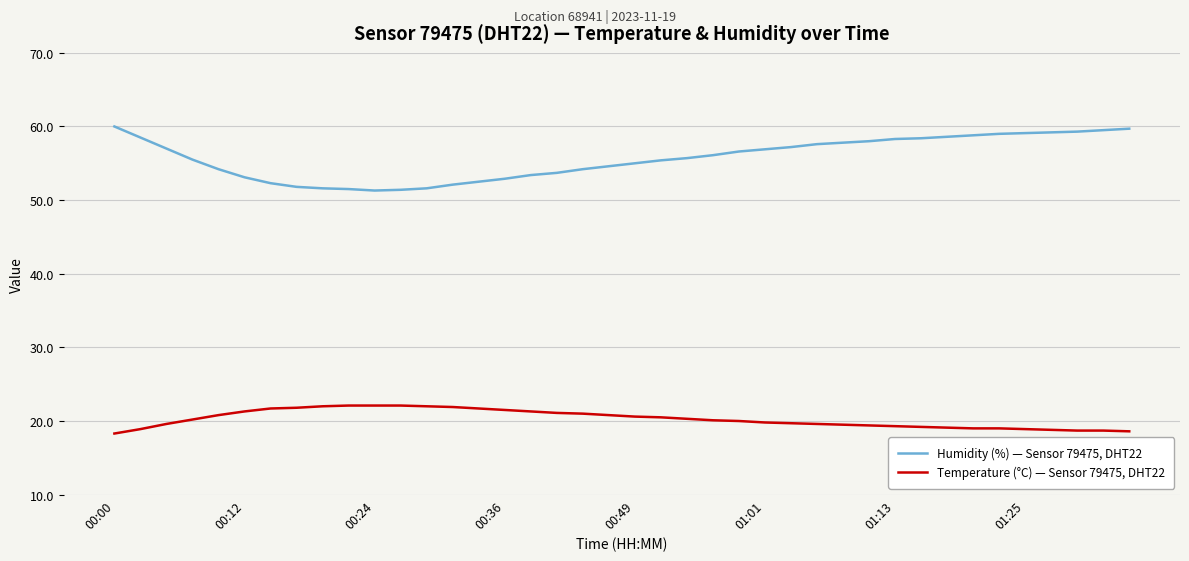

Which series has the largest total across all categories?

Humidity (%) — Sensor 79475, DHT22